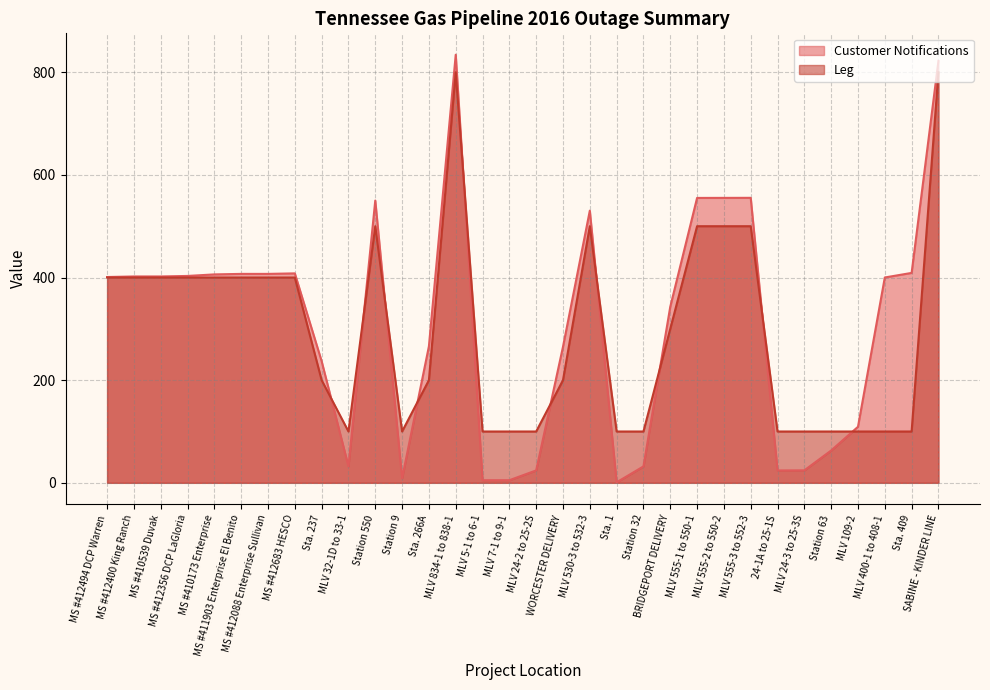

Rank the series by their maximum value, from lowest to highest.

Leg, Customer Notifications